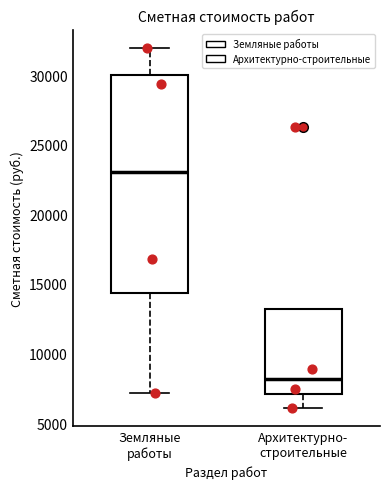

Where is the upper edge of the box for Архитектурно- строительные on the y-axis? The values are not printed on the chart, so give them approximately, as read against the axis.

13000